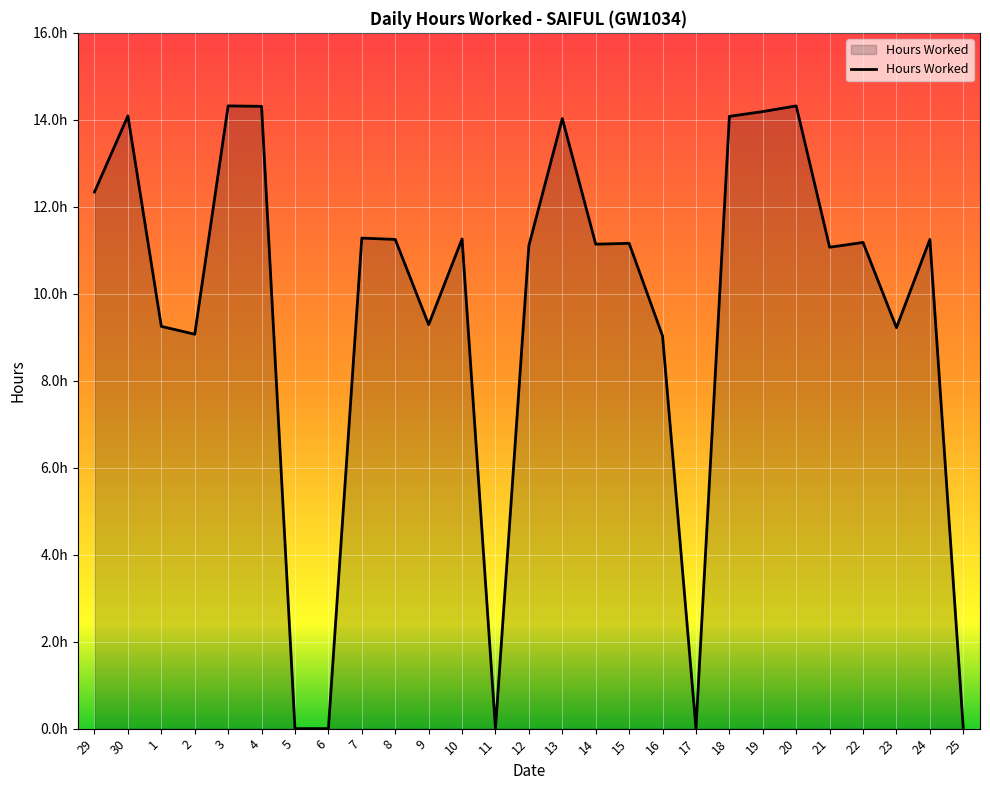

List the labels in order of value, largest first.

3, 20, 4, 19, 30, 18, 13, 29, 7, 10, 8, 24, 22, 15, 14, 12, 21, 9, 1, 23, 2, 16, 5, 6, 11, 17, 25